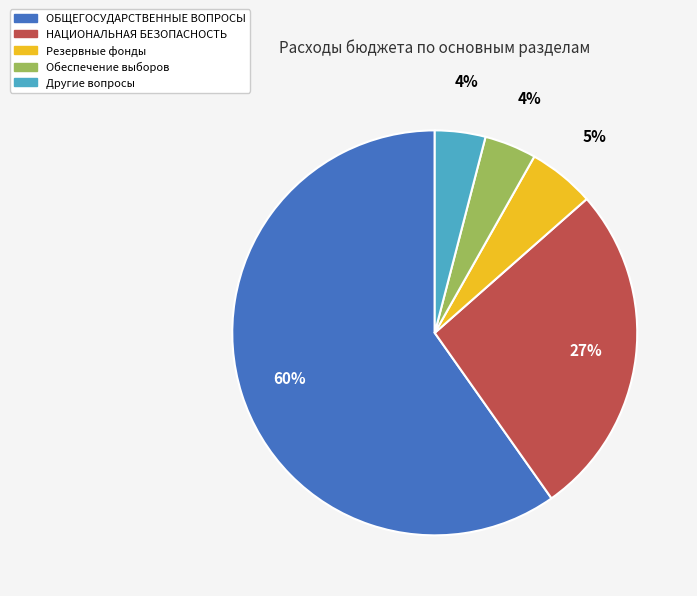

Which slice is the largest?

ОБЩЕГОСУДАРСТВЕННЫЕ ВОПРОСЫ